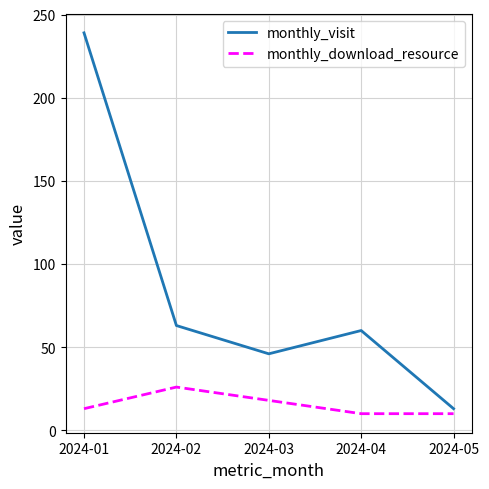

What is the greatest value displayed?

239